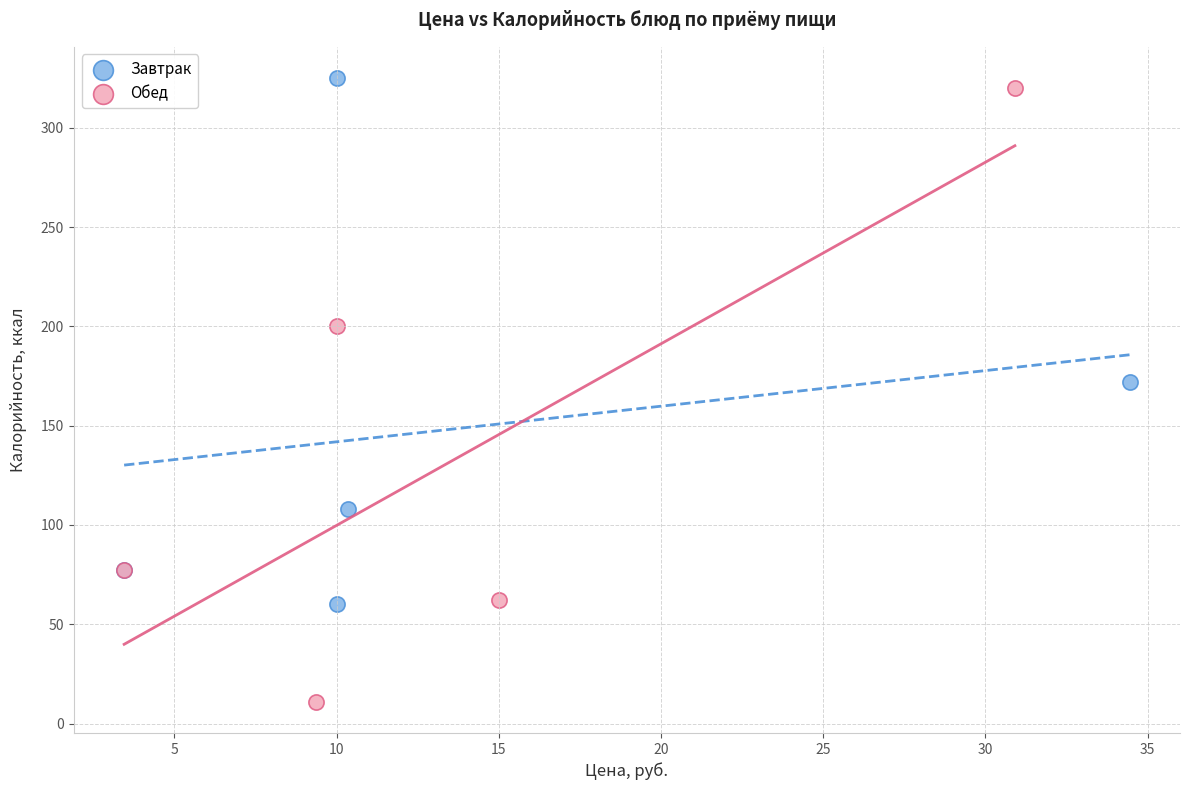

Which series has the widest spread of Y values?

Обед